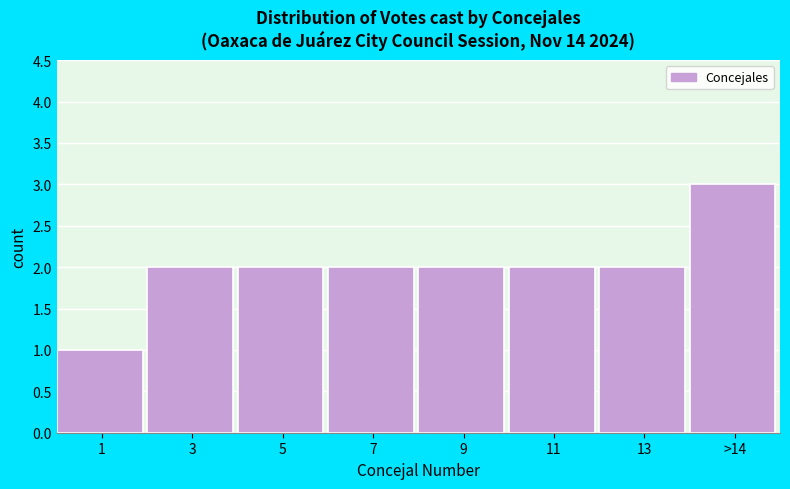

Reading left to right, list all the values displayed in this chart.

1	2	2	2	2	2	2	3